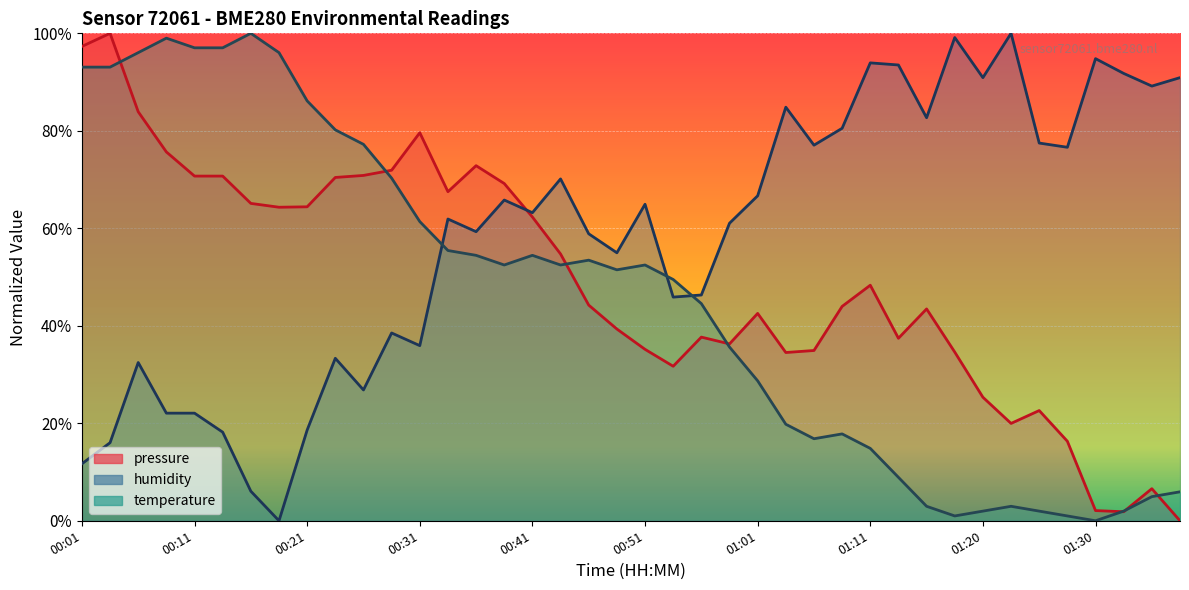

Reading left to right, extract all data points from this chart.

pressure: 00:01=97.3	00:04=100.0	00:06=83.9	00:09=75.7	00:11=70.7	00:14=70.7	00:16=65.1	00:19=64.3	00:21=64.4	00:24=70.4	00:26=70.8	00:29=71.9	00:31=79.6	00:34=67.5	00:36=72.8	00:39=69.2	00:41=62.3	00:44=54.7	00:46=44.2	00:48=39.3	00:51=35.2	00:53=31.7	00:56=37.7	00:58=36.3	01:01=42.5	01:03=34.5	01:06=34.9	01:08=44.0	01:11=48.3	01:13=37.4	01:16=43.5	01:18=34.6	01:20=25.3	01:23=20.0	01:25=22.6	01:28=16.3	01:30=2.1	01:33=1.9	01:35=6.6	01:38=0.0
humidity: 00:01=11.7	00:04=16.0	00:06=32.5	00:09=22.1	00:11=22.1	00:14=18.2	00:16=6.1	00:19=0.0	00:21=18.6	00:24=33.3	00:26=26.8	00:29=38.5	00:31=35.9	00:34=61.9	00:36=59.3	00:39=65.8	00:41=63.2	00:44=70.1	00:46=58.9	00:48=55.0	00:51=64.9	00:53=45.9	00:56=46.3	00:58=61.0	01:01=66.7	01:03=84.8	01:06=77.1	01:08=80.5	01:11=93.9	01:13=93.5	01:16=82.7	01:18=99.1	01:20=90.9	01:23=100.0	01:25=77.5	01:28=76.6	01:30=94.8	01:33=91.8	01:35=89.2	01:38=90.9
temperature: 00:01=93.1	00:04=93.1	00:06=96.0	00:09=99.0	00:11=97.0	00:14=97.0	00:16=100.0	00:19=96.0	00:21=86.1	00:24=80.2	00:26=77.2	00:29=70.3	00:31=61.4	00:34=55.4	00:36=54.5	00:39=52.5	00:41=54.5	00:44=52.5	00:46=53.5	00:48=51.5	00:51=52.5	00:53=49.5	00:56=44.6	00:58=35.6	01:01=28.7	01:03=19.8	01:06=16.8	01:08=17.8	01:11=14.9	01:13=8.9	01:16=3.0	01:18=1.0	01:20=2.0	01:23=3.0	01:25=2.0	01:28=1.0	01:30=0.0	01:33=2.0	01:35=5.0	01:38=5.9